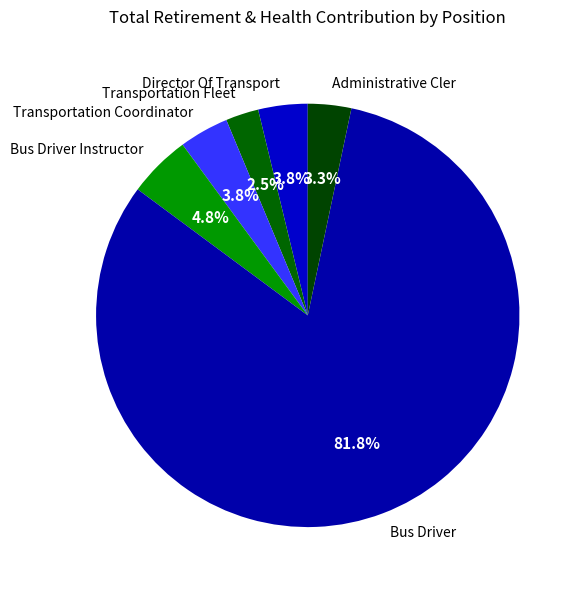

To the nearest percent, what portion does Bus Driver represent?

82%